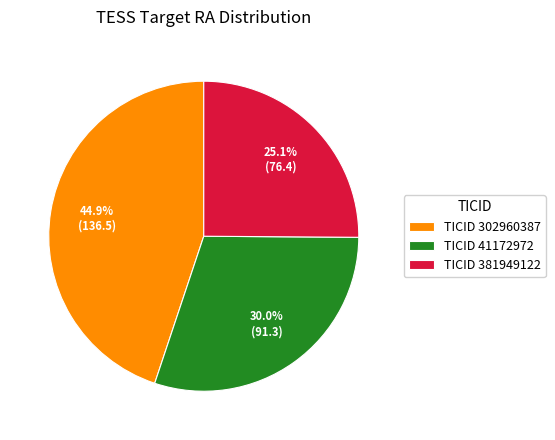

How much of the chart is everything except TICID 381949122?

74.9%